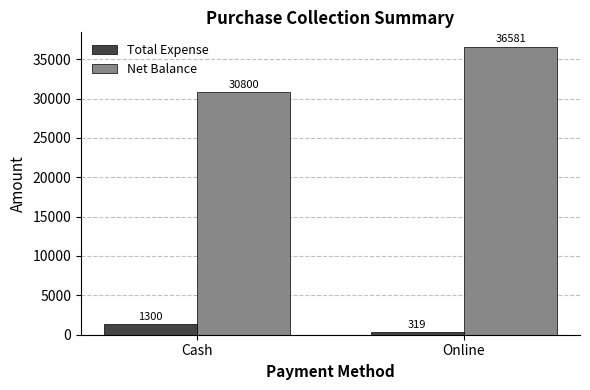

Reading right to left, extract all data points from this chart.

Total Expense: 319	1300
Net Balance: 36581	30800